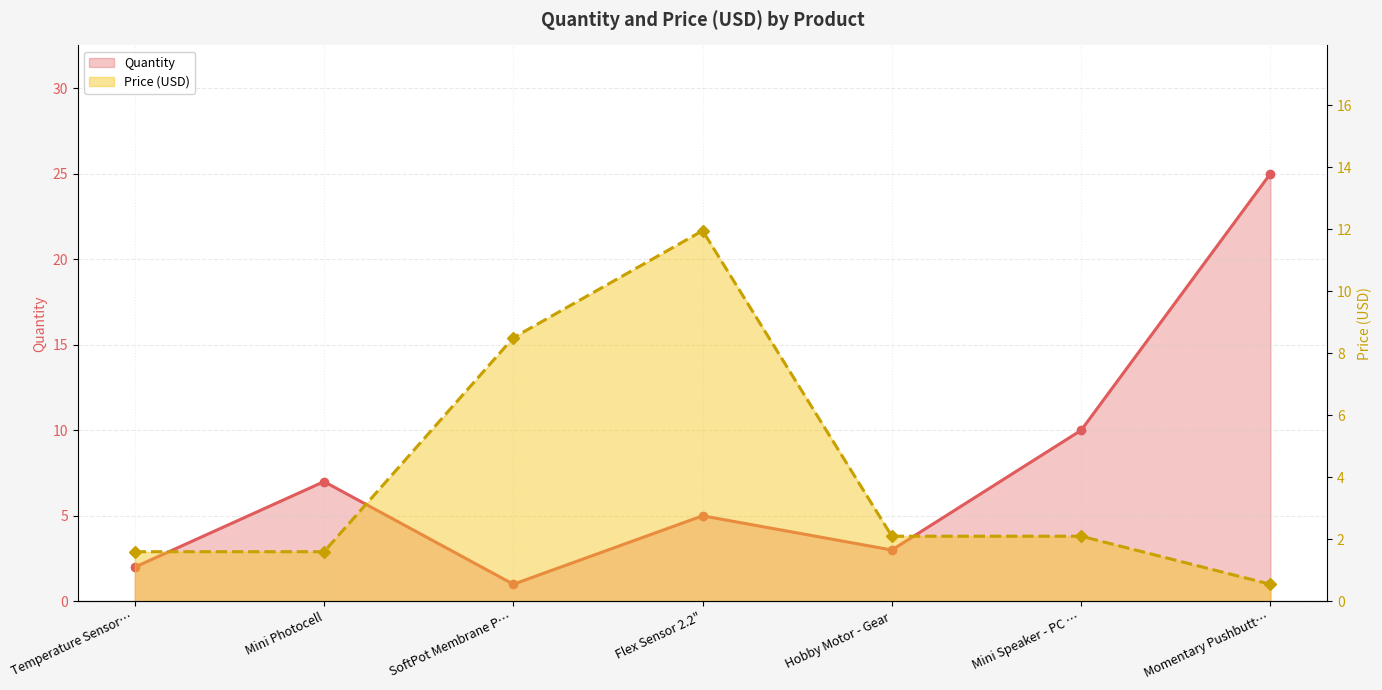

Where is the first local maximum for Price (USD)?

Flex Sensor 2.2"